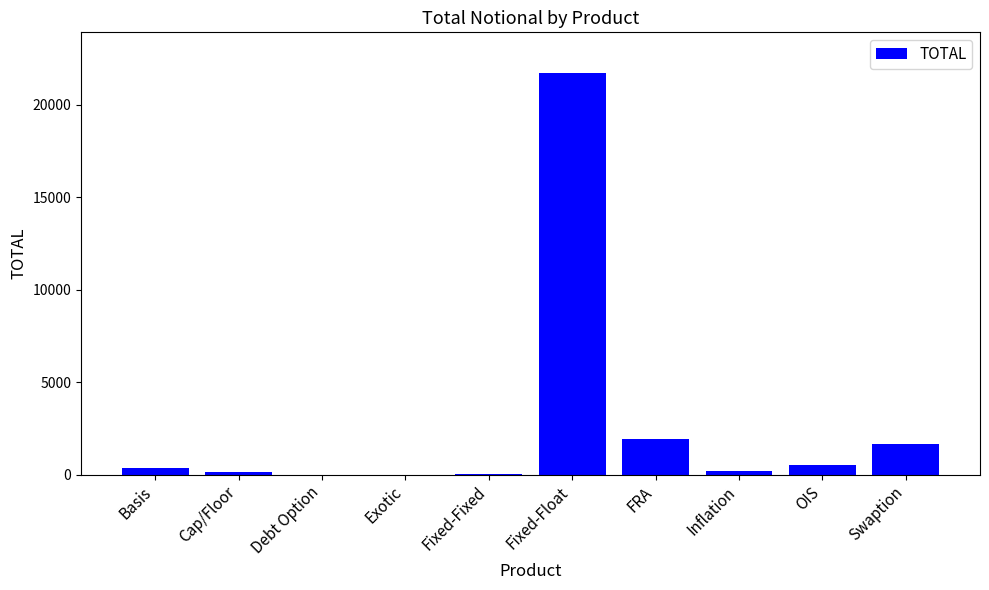

What is the maximum value shown in the chart?

21755